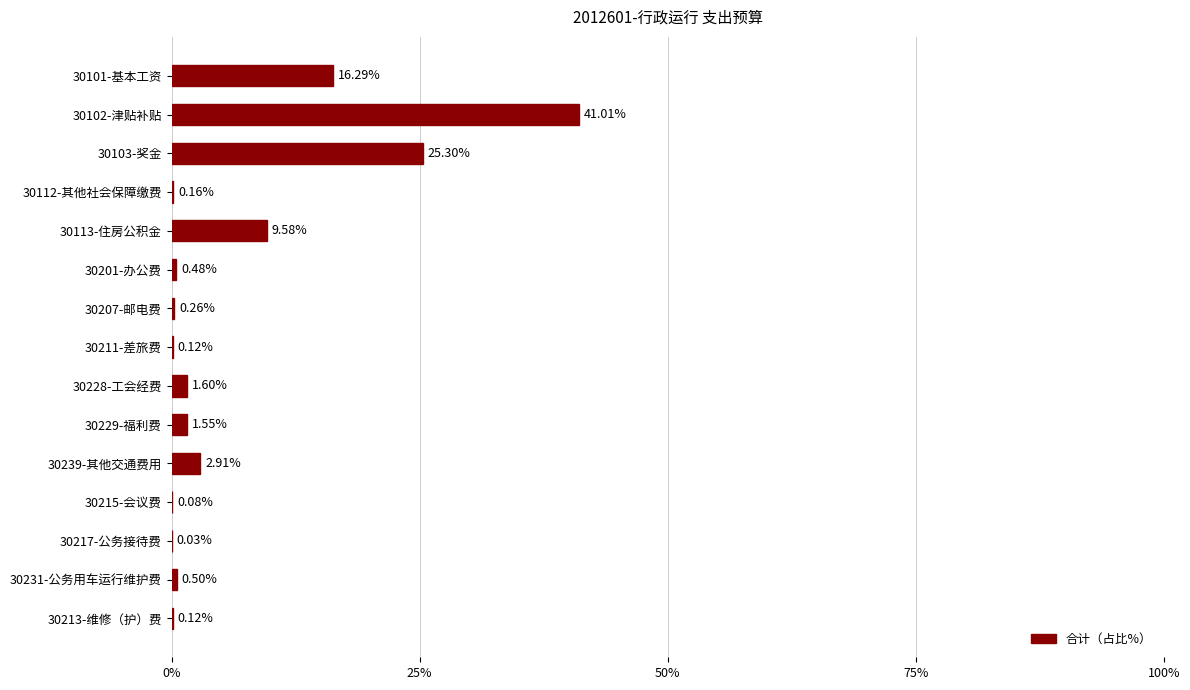

Which has a higher value, 30239-其他交通费用 or 30211-差旅费?

30239-其他交通费用